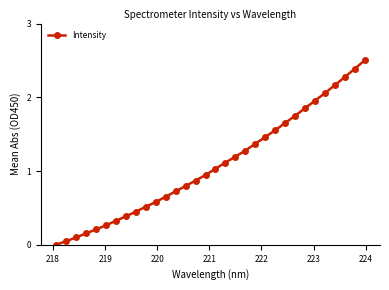

What is the sum of all values?

34.6